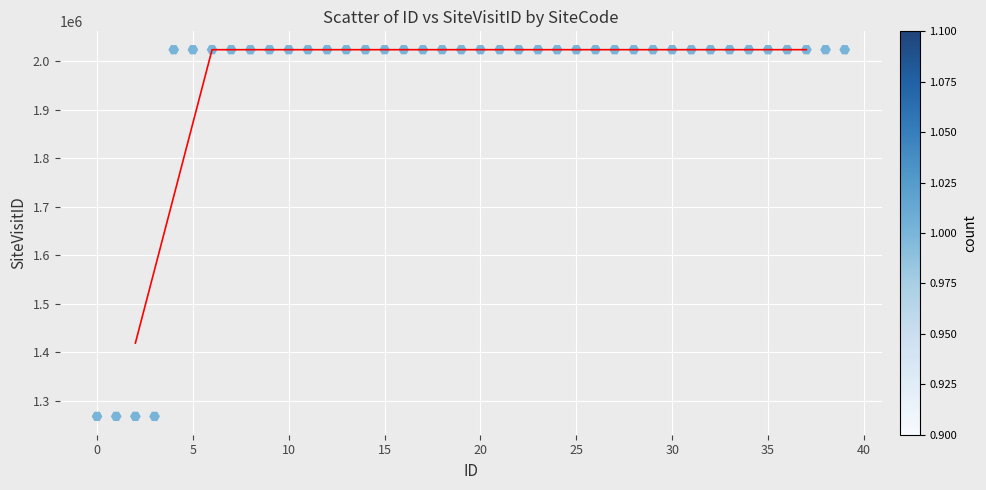

What is the range of Y values (max minus min)?

755738